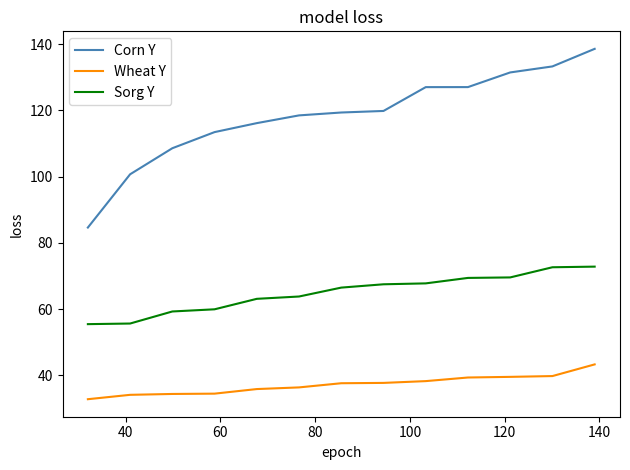

What is the smallest value displayed?

32.7